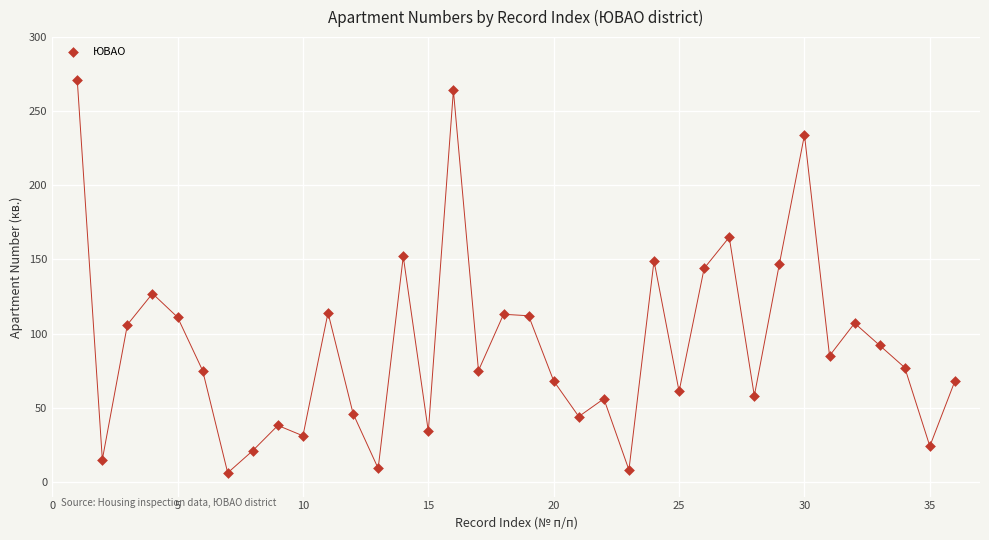

What is the range of X values (max minus min)?

35